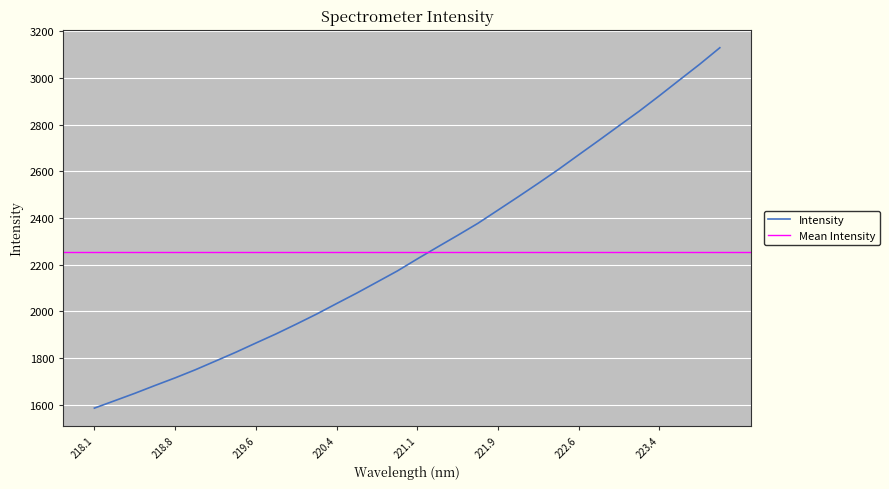

What is the sum of all values?

72169.4